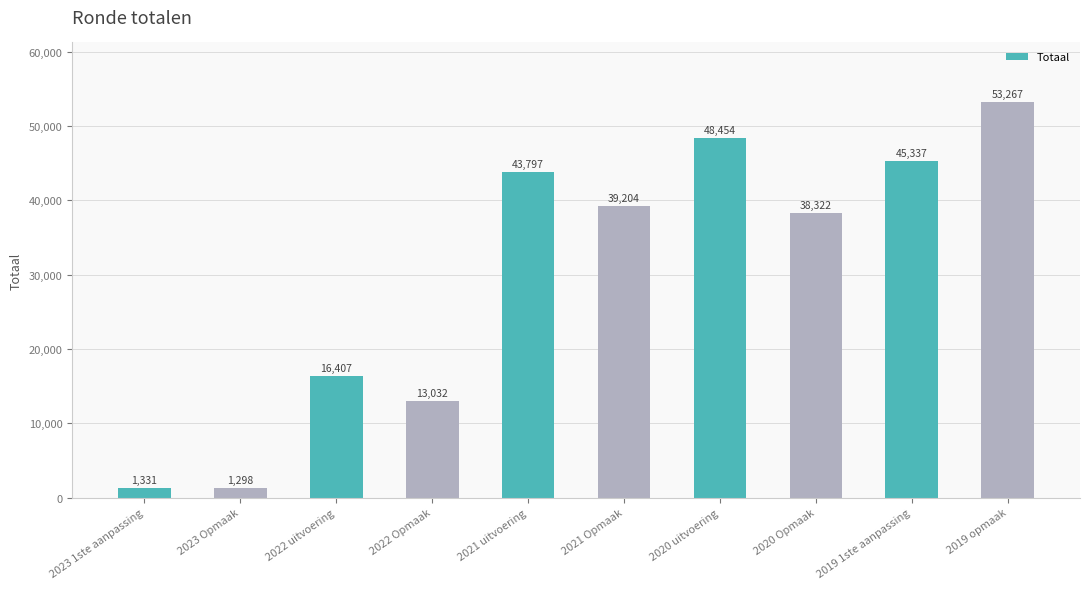

How many bars are there in total?

10